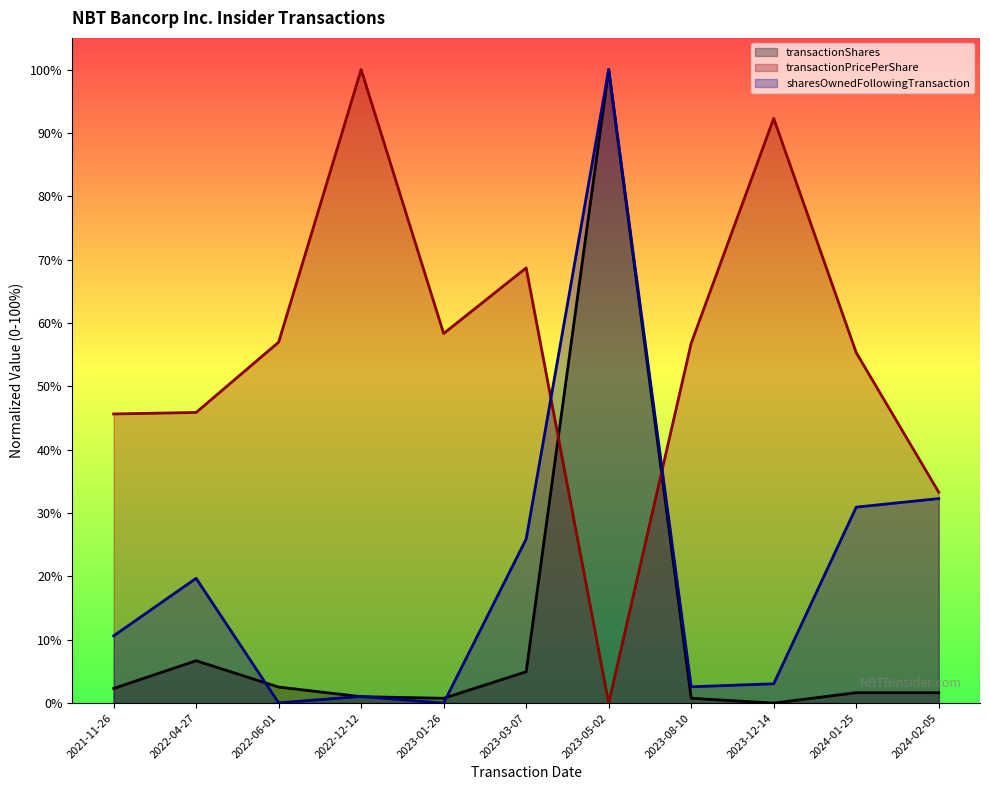

What is the label of the 7th point from the left?

2023-05-02